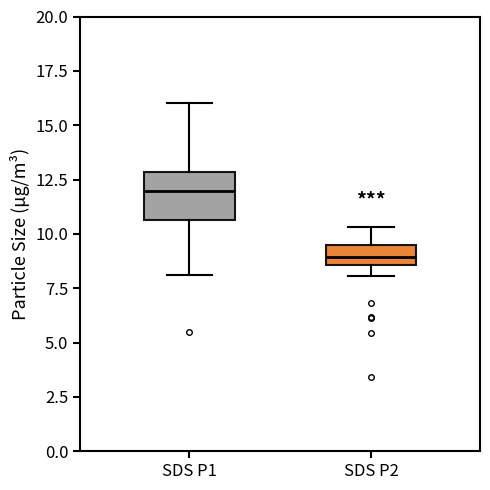

Reading left to right, transcribe this box plot: for each box, give where its median line is, the range the box spans, and where its two whiskers end, as read against the y-axis. The values are not printed on the chart, so give them approximately, as read against the axis.

SDS P1: median 12.0, box 10.5 to 13.0, whiskers 8.0 to 16.0
SDS P2: median 9.0, box 8.5 to 9.5, whiskers 8.0 to 10.5